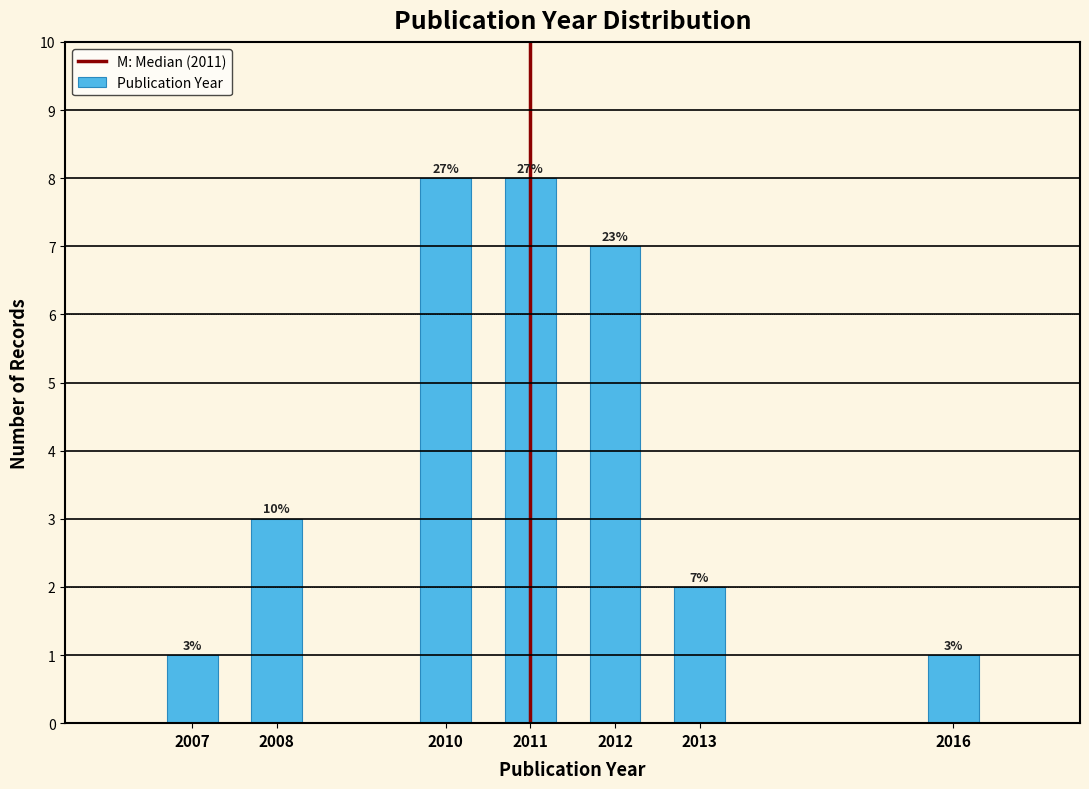

Does the chart contain any negative values?

No